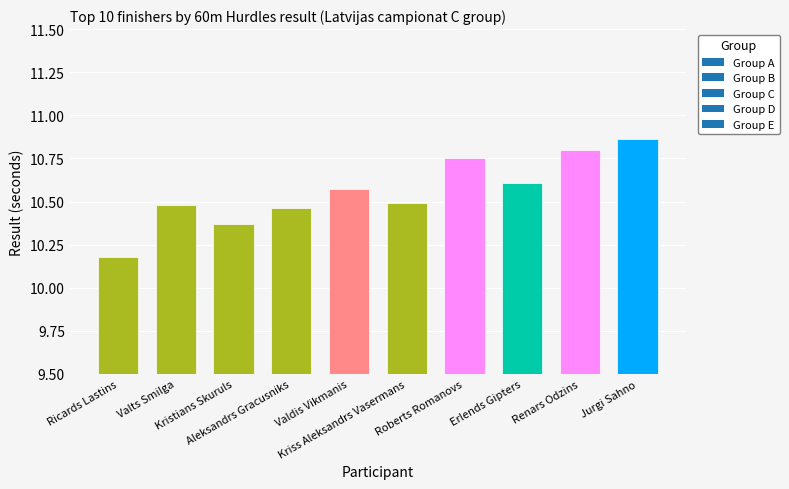

How many values are between 10 and 11?

10